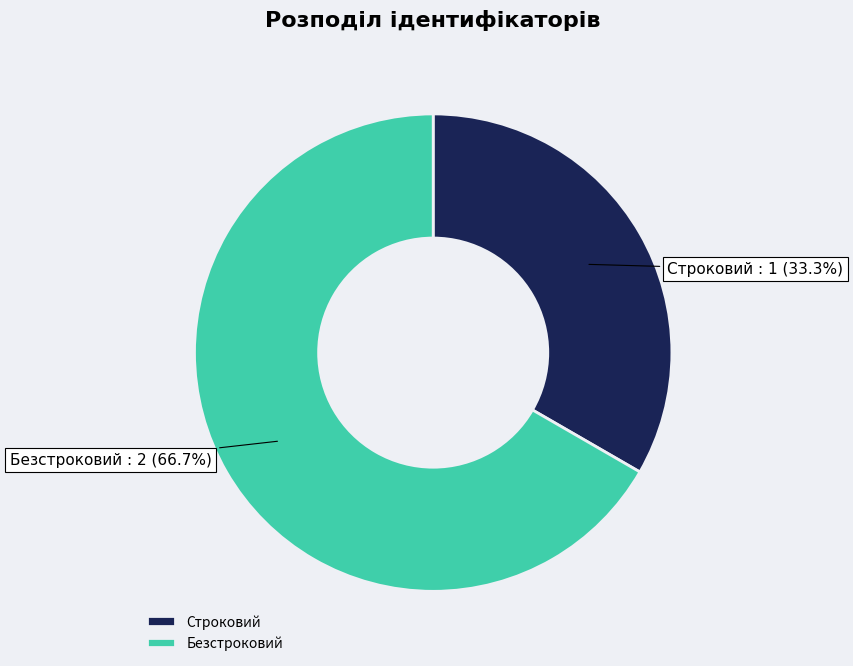

What percentage is the Безстроковий slice, to the nearest percent?

67%